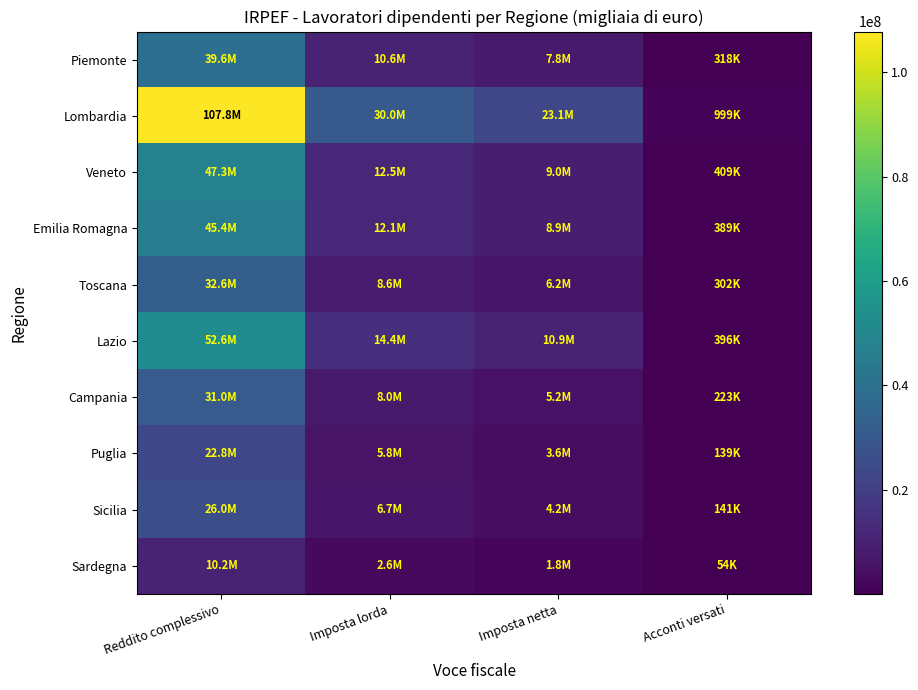

Reading left to right, extract all data points from this chart.

Piemonte: Reddito complessivo=39570055	Imposta lorda=10626100	Imposta netta=7840221	Acconti versati=317503
Lombardia: Reddito complessivo=107801744	Imposta lorda=30046904	Imposta netta=23129494	Acconti versati=999224
Veneto: Reddito complessivo=47280106	Imposta lorda=12525293	Imposta netta=9025142	Acconti versati=408934
Emilia Romagna: Reddito complessivo=45371295	Imposta lorda=12134857	Imposta netta=8938146	Acconti versati=389371
Toscana: Reddito complessivo=32593360	Imposta lorda=8580929	Imposta netta=6162067	Acconti versati=302456
Lazio: Reddito complessivo=52563213	Imposta lorda=14400897	Imposta netta=10889439	Acconti versati=396411
Campania: Reddito complessivo=31047259	Imposta lorda=8033277	Imposta netta=5168830	Acconti versati=223440
Puglia: Reddito complessivo=22825944	Imposta lorda=5811477	Imposta netta=3557045	Acconti versati=139190
Sicilia: Reddito complessivo=25962259	Imposta lorda=6668605	Imposta netta=4176749	Acconti versati=141209
Sardegna: Reddito complessivo=10238963	Imposta lorda=2630470	Imposta netta=1754218	Acconti versati=54073